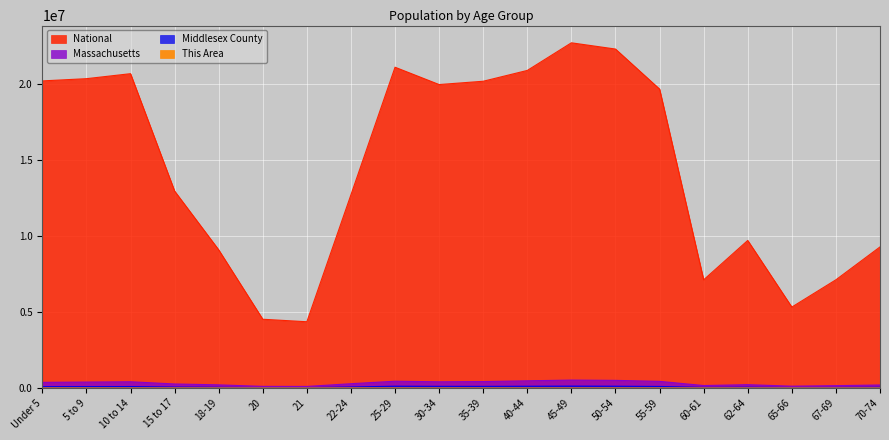

At which category does Massachusetts reach its first local peak?

10 to 14